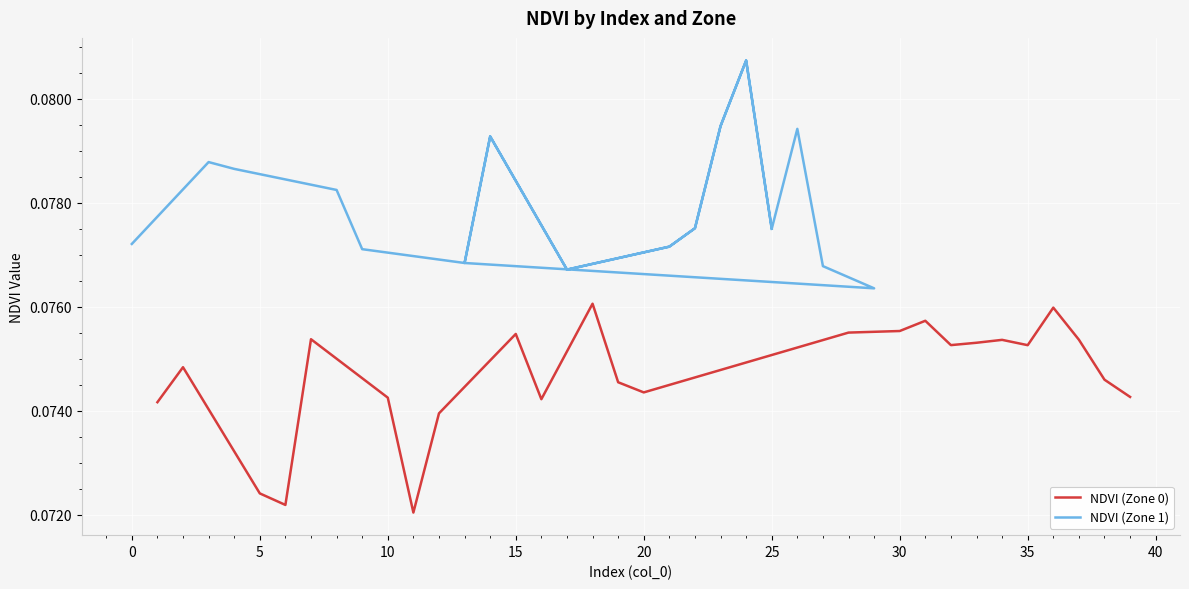

Which series has the largest range (max minus min)?

NDVI (Zone 1)